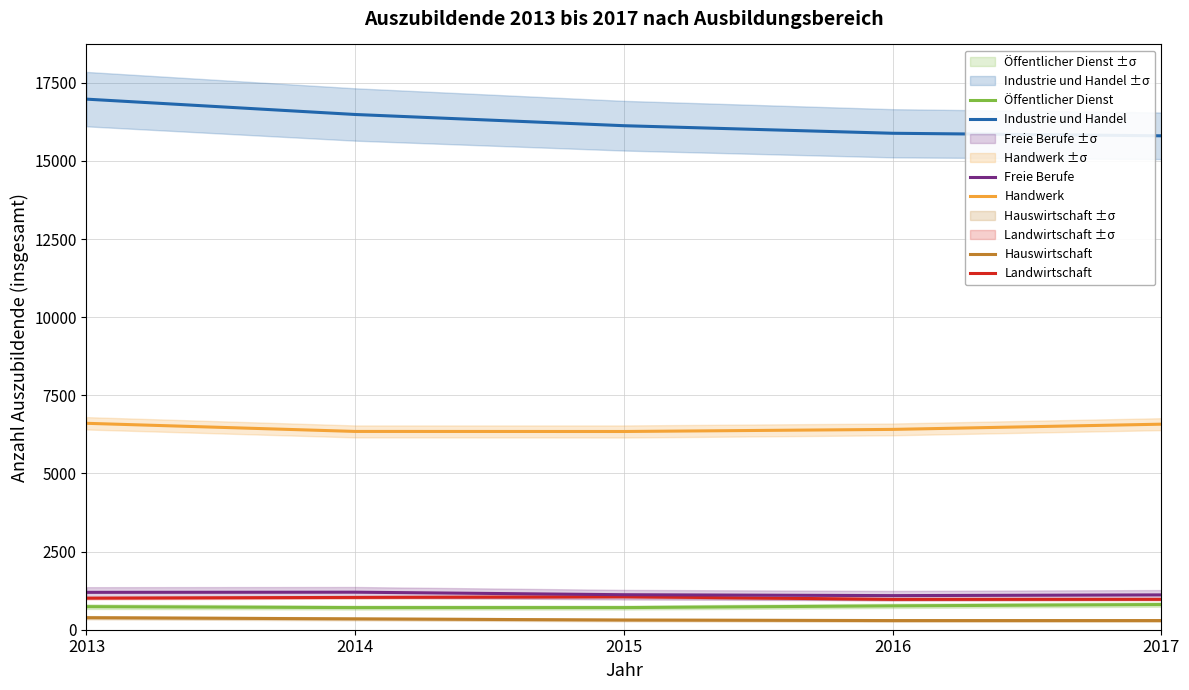

At how many categories does at least one series exceed 13745?

5